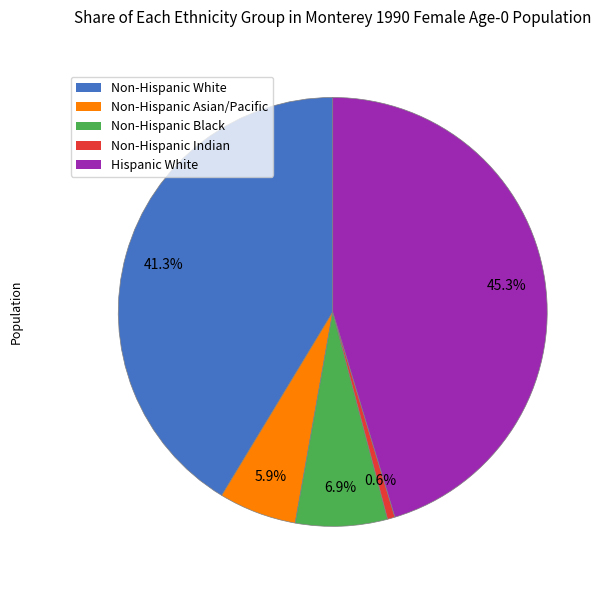

Rank the categories by value from highest to lowest.

Hispanic White, Non-Hispanic White, Non-Hispanic Black, Non-Hispanic Asian/Pacific, Non-Hispanic Indian